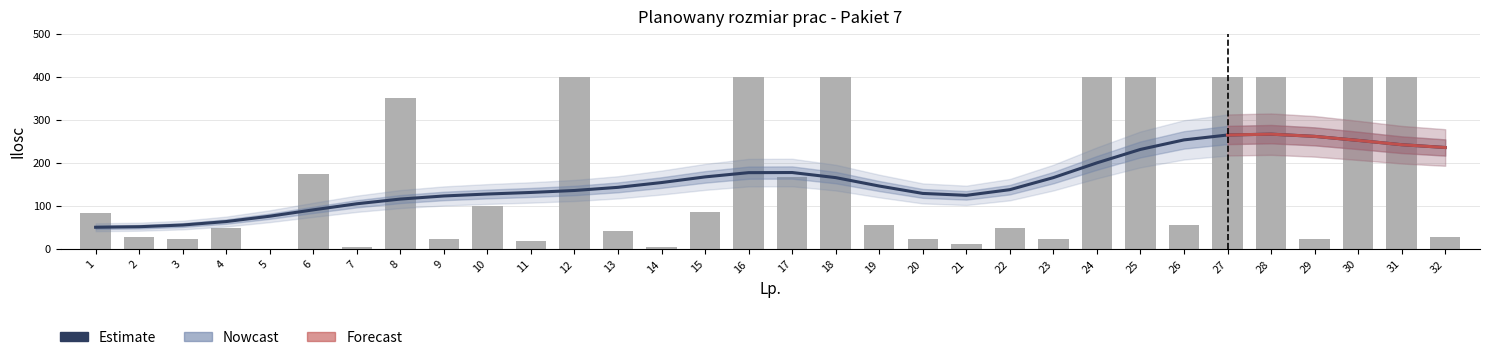

What is the sum of all Estimate values?

5029.5